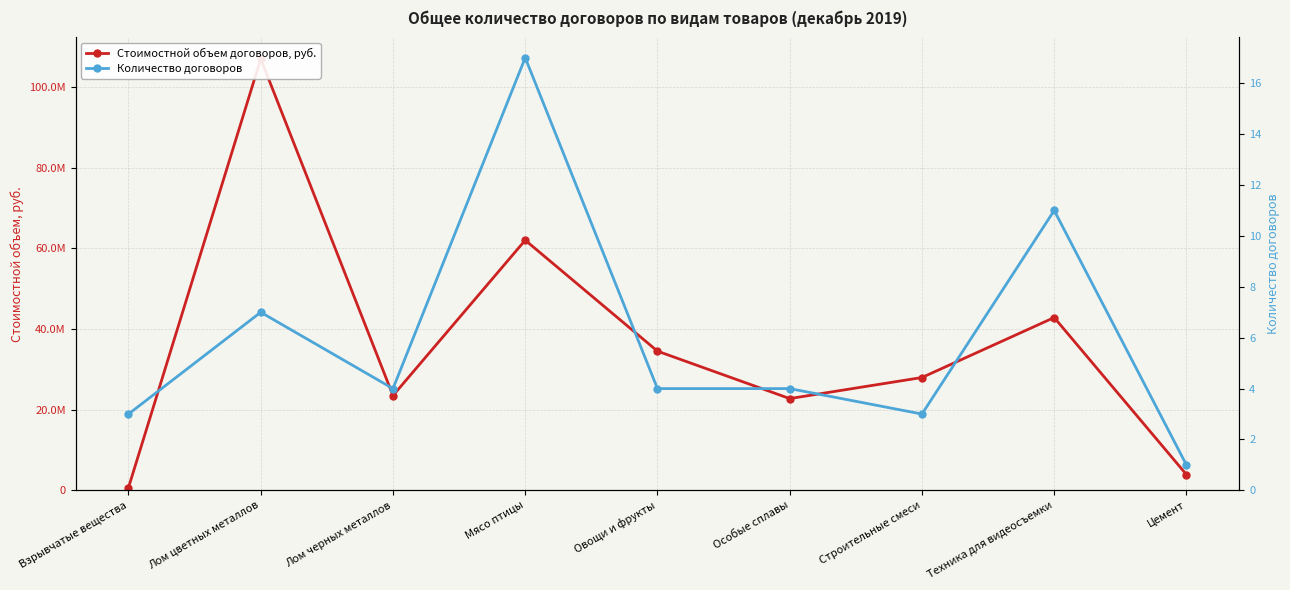

Is this an area chart (filled region under the line)?

No